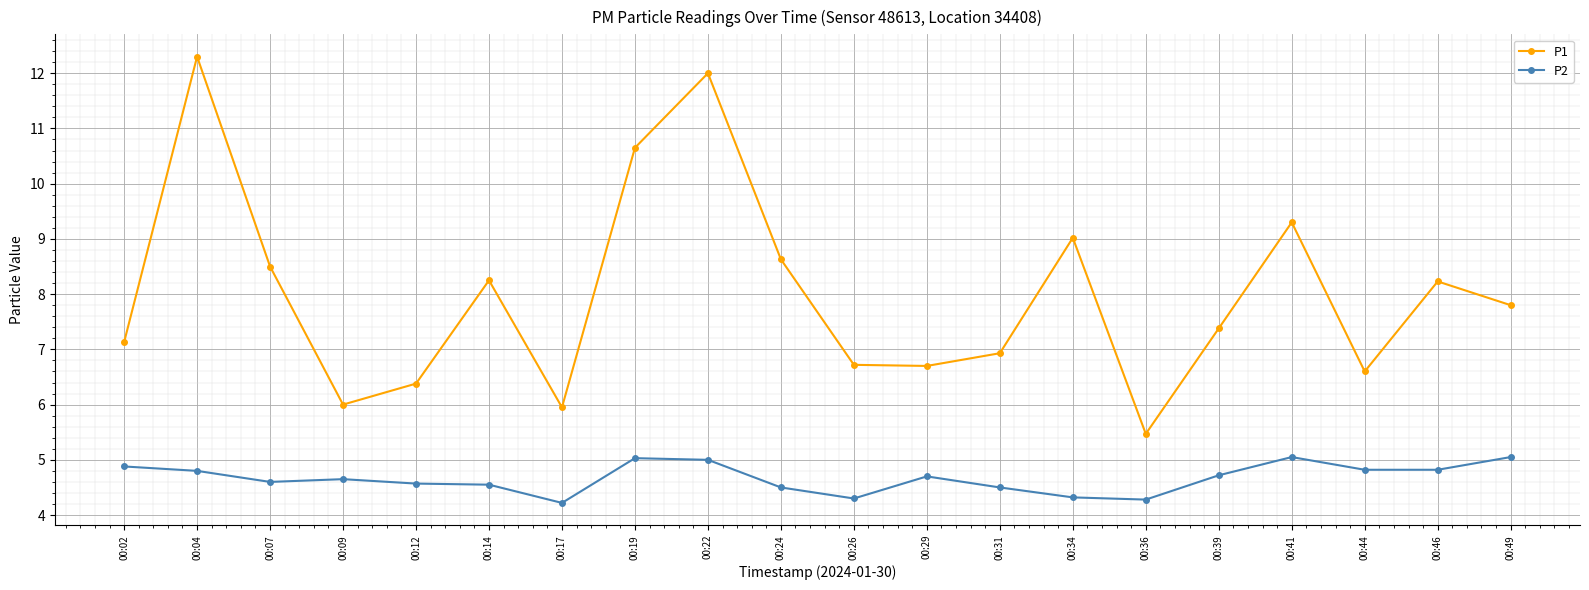

How many lines are shown in the chart?

2